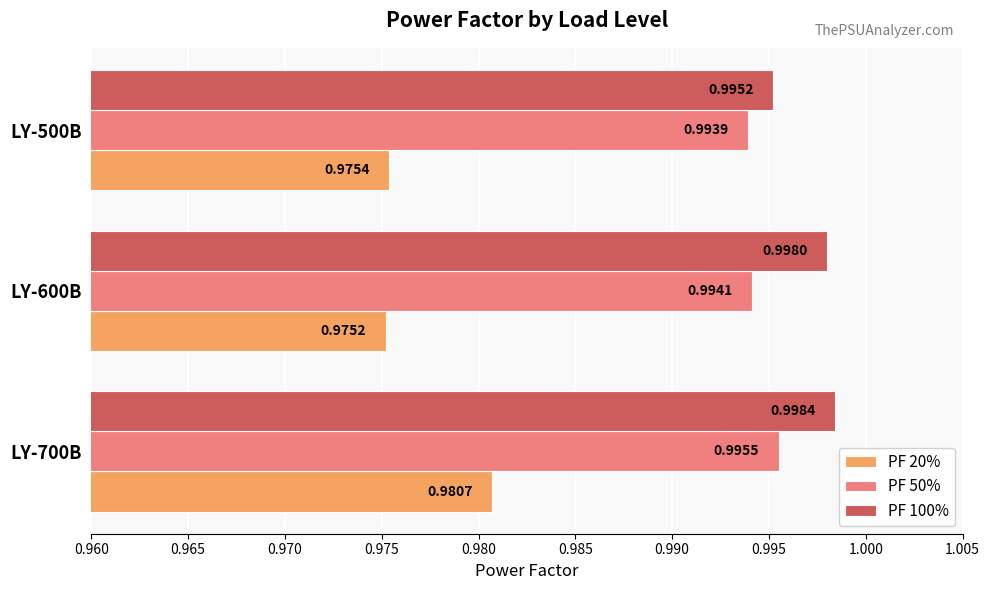

Which series changed the most between LY-700B and LY-500B?

PF 20%